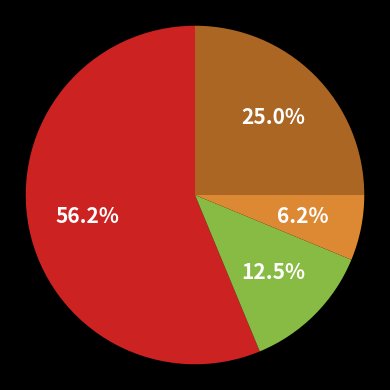

Is there a majority slice in this chart?

Yes